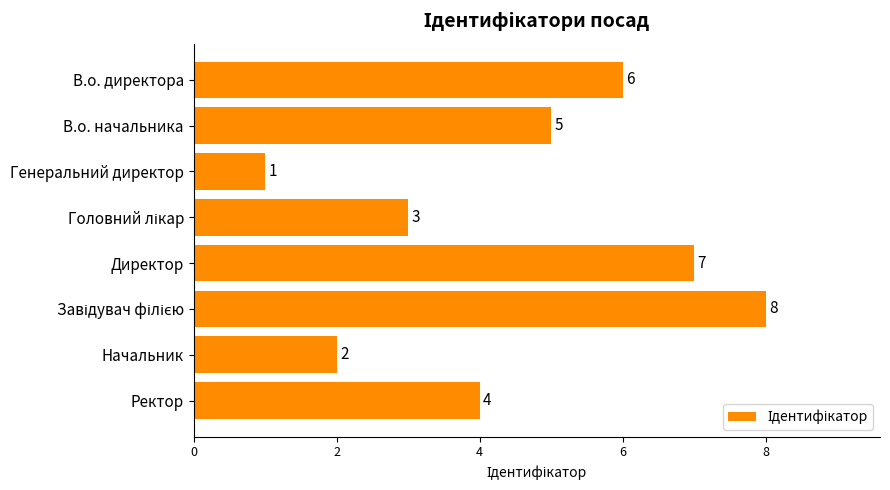

What is the label of the 5th bar from the top?

Директор